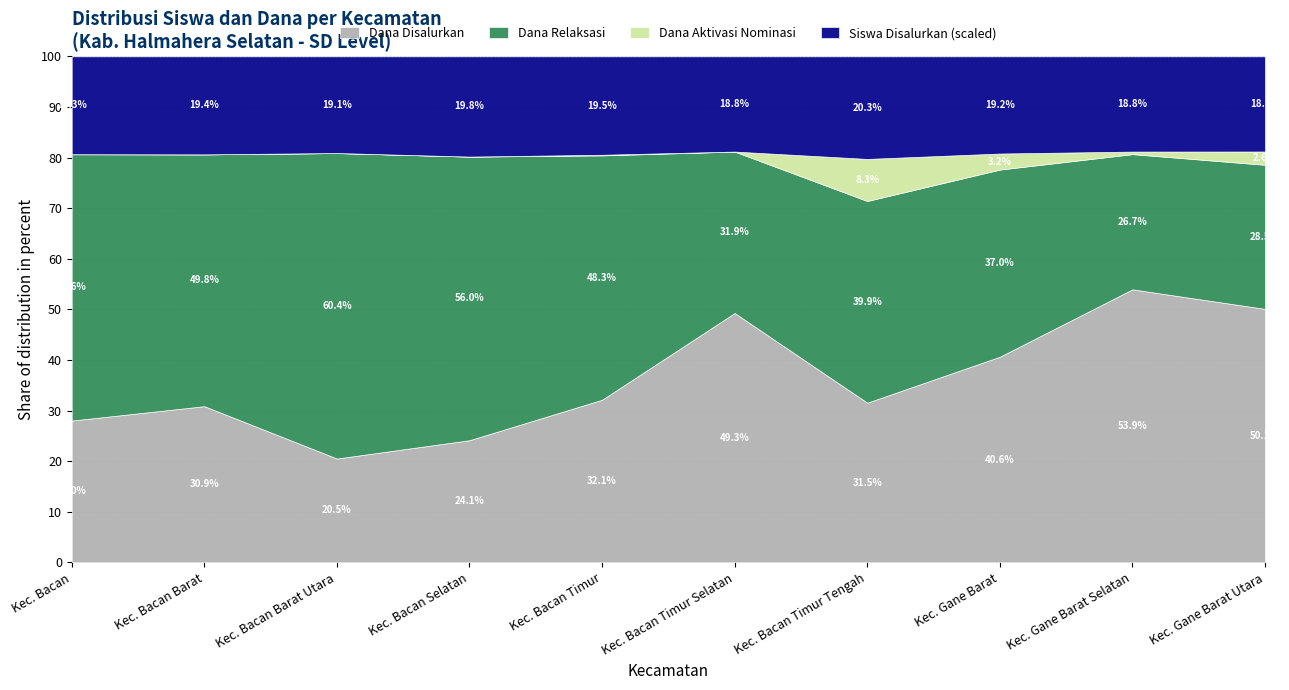

What is the minimum value for Dana Disalurkan?

20.5